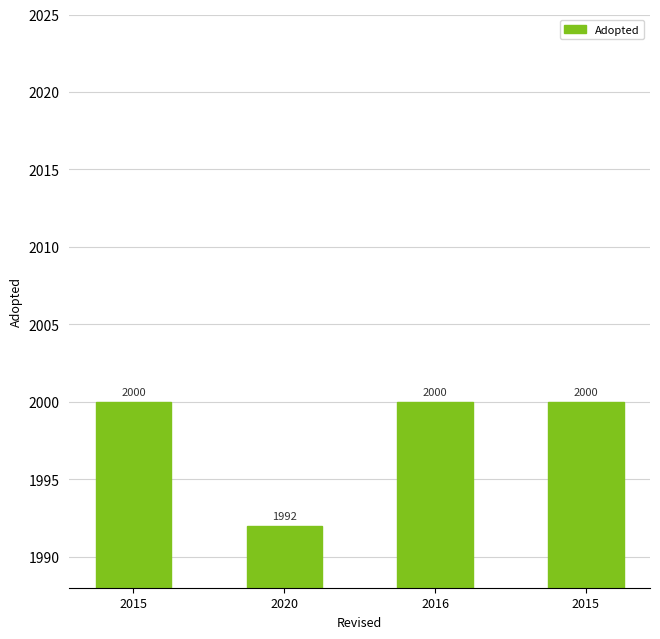

How many series are shown in this chart?

1